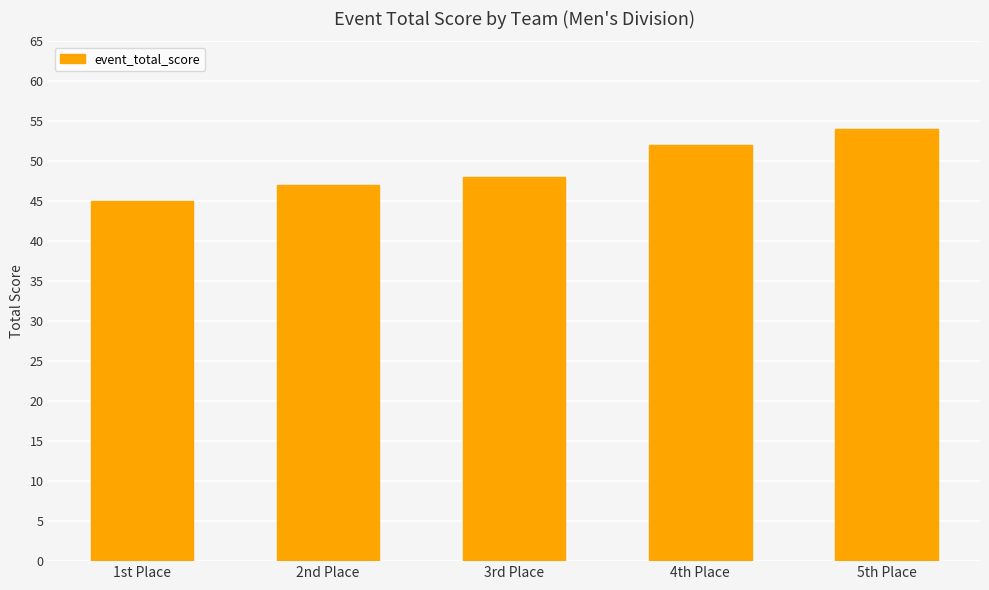

What is the label of the 4th bar from the left?

4th Place